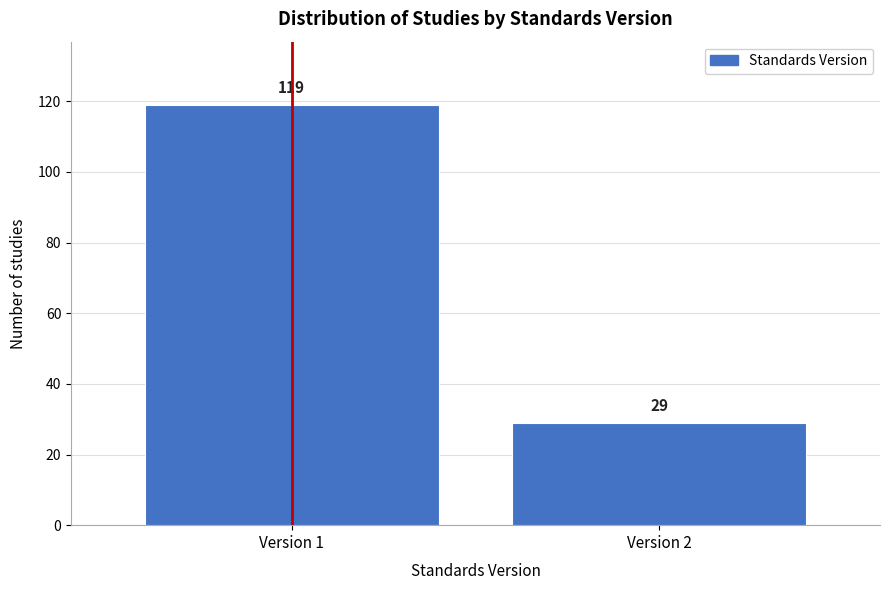

Reading left to right, list all the values displayed in this chart.

119	29